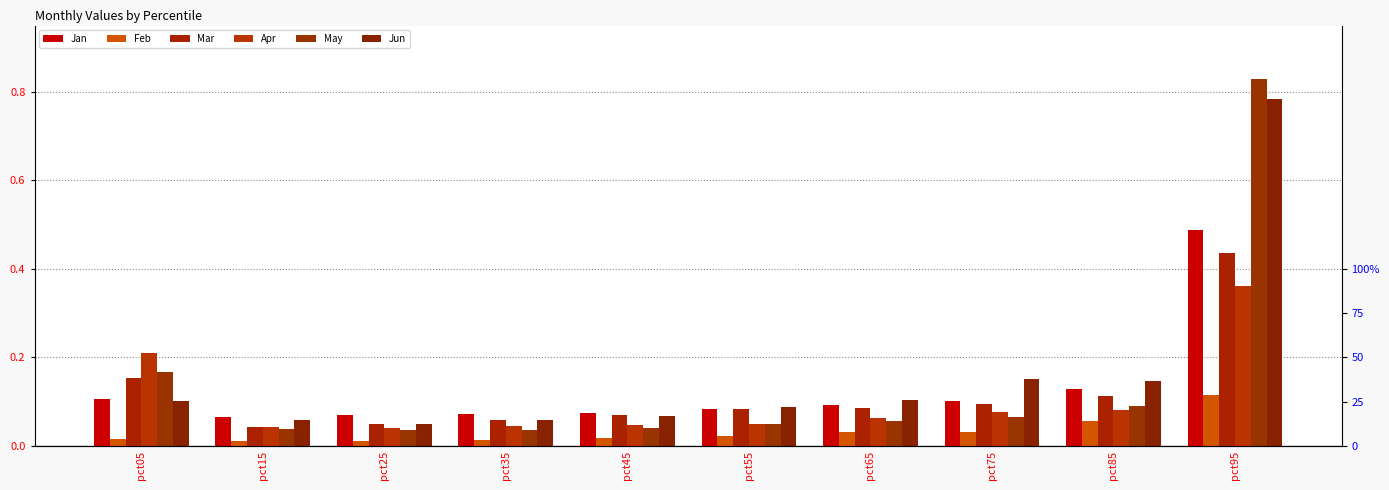

Are the bars horizontal?

No